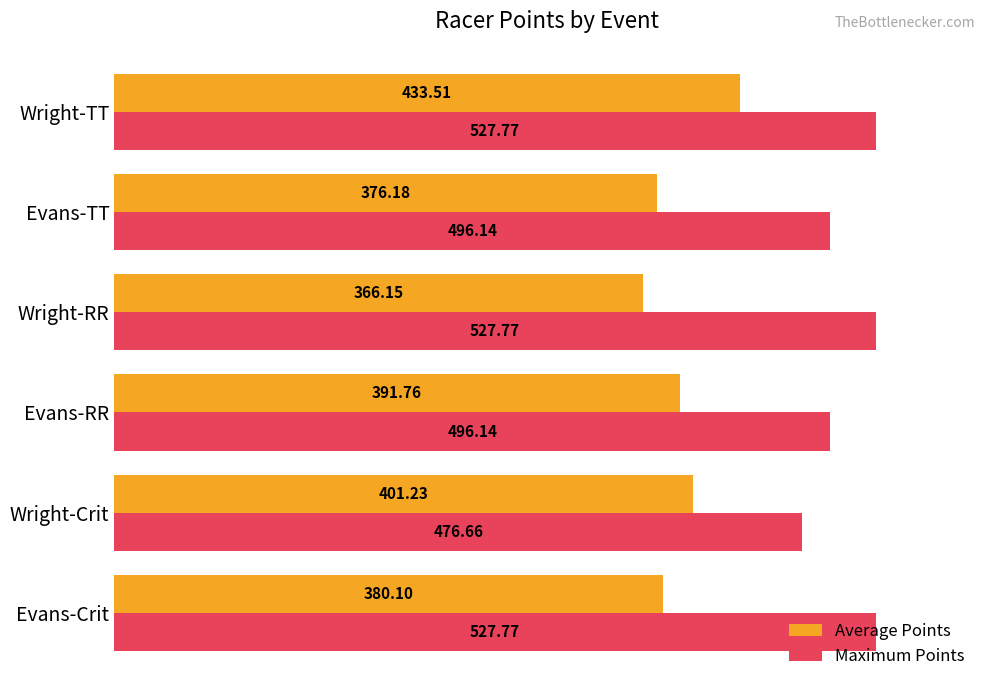

At how many categories does at least one series exceed 509?

3